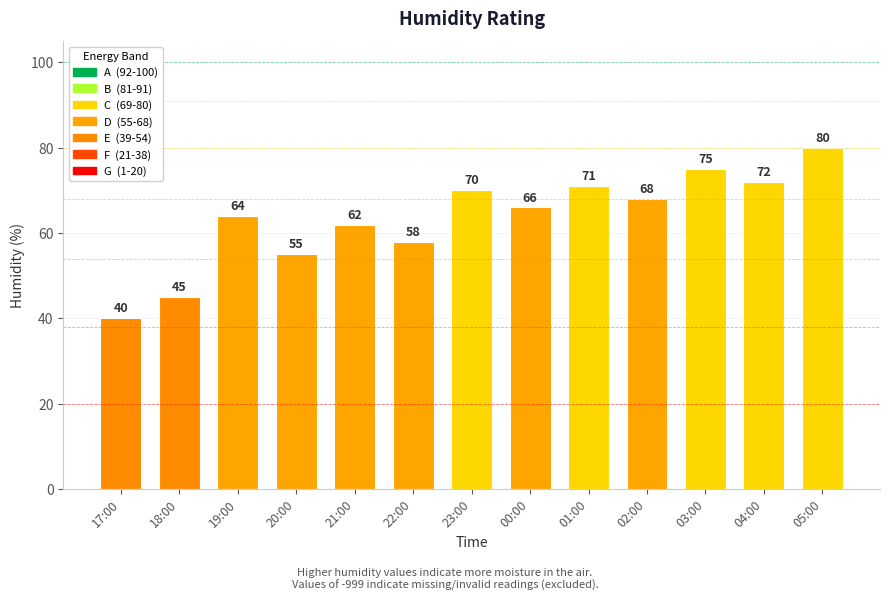

What is the greatest value displayed?

80